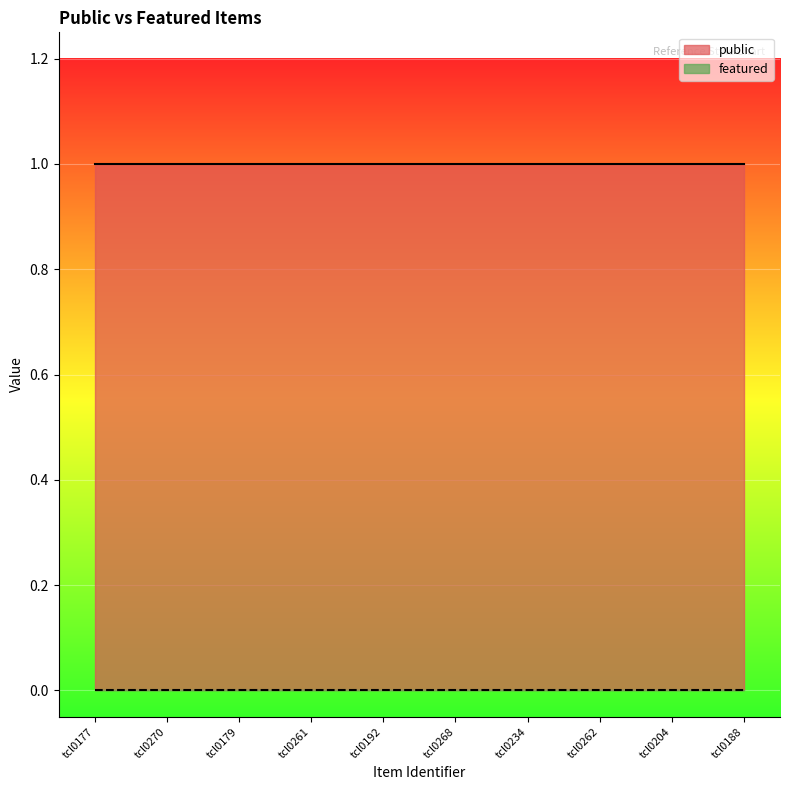

Which series has the largest total across all categories?

public